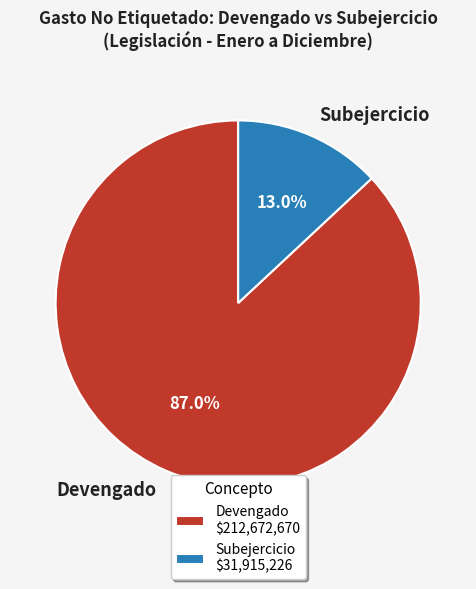

Which has a higher value, Devengado or Subejercicio?

Devengado